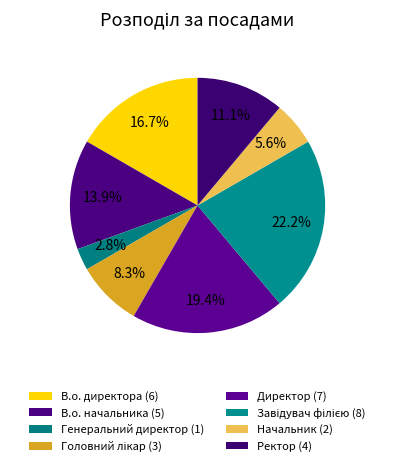

Which category has the smallest portion of the pie?

Генеральний директор